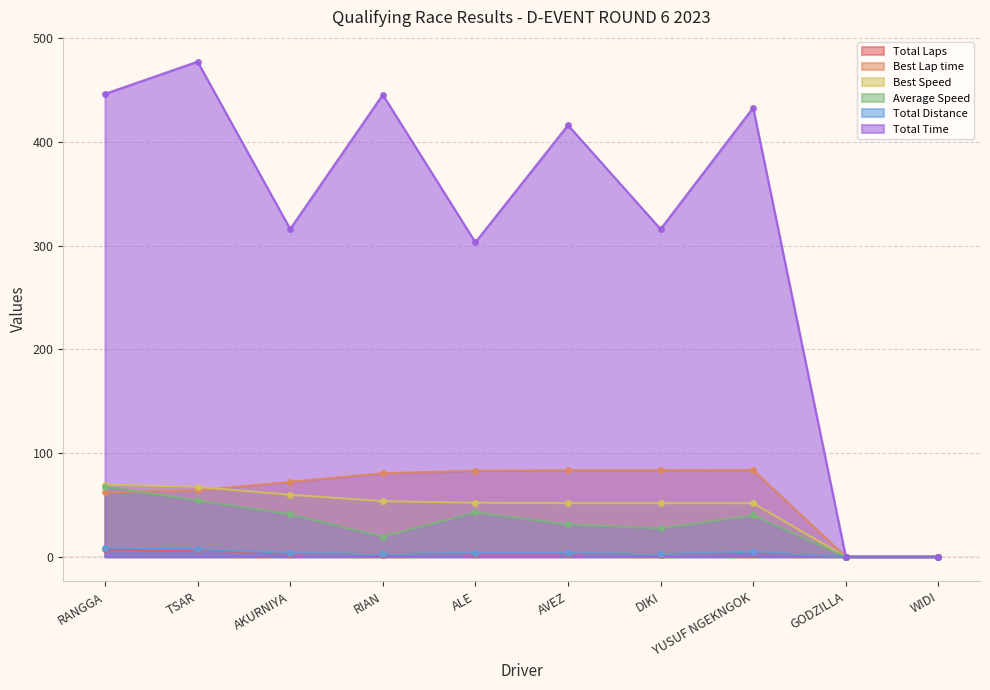

Reading left to right, extract all data points from this chart.

Total Laps: RANGGA=7.0	TSAR=6.0	AKURNIYA=3.0	RIAN=2.0	ALE=3.0	AVEZ=3.0	DIKI=2.0	YUSUF NGEKNGOK=4.0	GODZILLA=0.0	WIDI=0.0
Best Lap time: RANGGA=62.1	TSAR=64.1	AKURNIYA=72.3	RIAN=80.6	ALE=83.0	AVEZ=83.5	DIKI=83.5	YUSUF NGEKNGOK=83.7	GODZILLA=0.0	WIDI=0.0
Best Speed: RANGGA=69.6	TSAR=67.4	AKURNIYA=59.8	RIAN=53.6	ALE=52.1	AVEZ=51.7	DIKI=51.7	YUSUF NGEKNGOK=51.6	GODZILLA=0.0	WIDI=0.0
Average Speed: RANGGA=67.7	TSAR=54.3	AKURNIYA=41.0	RIAN=19.4	ALE=42.7	AVEZ=31.1	DIKI=27.3	YUSUF NGEKNGOK=39.9	GODZILLA=0.0	WIDI=0.0
Total Distance: RANGGA=8.4	TSAR=7.2	AKURNIYA=3.6	RIAN=2.4	ALE=3.6	AVEZ=3.6	DIKI=2.4	YUSUF NGEKNGOK=4.8	GODZILLA=0.0	WIDI=0.0
Total Time: RANGGA=446.6	TSAR=477.7	AKURNIYA=316.2	RIAN=445.8	ALE=303.3	AVEZ=416.4	DIKI=316.1	YUSUF NGEKNGOK=433.3	GODZILLA=0.0	WIDI=0.0